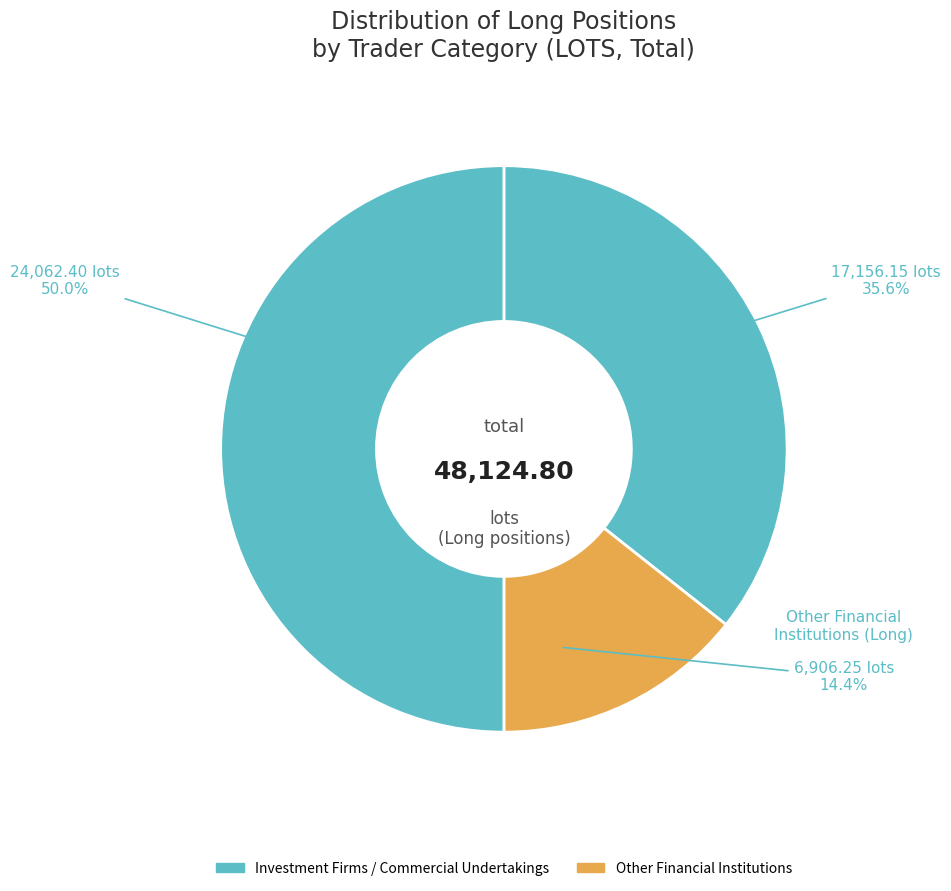

Rank the categories by value from lowest to highest.

Other Financial Institutions (Long), Investment Firms or credit institutions (Long), Commercial Undertakings (Long)